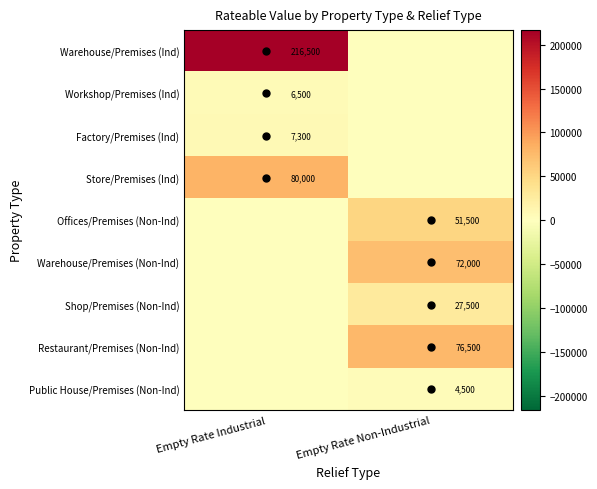

Which has a higher value, Empty Rate Industrial or Empty Rate Non-Industrial?

Empty Rate Industrial